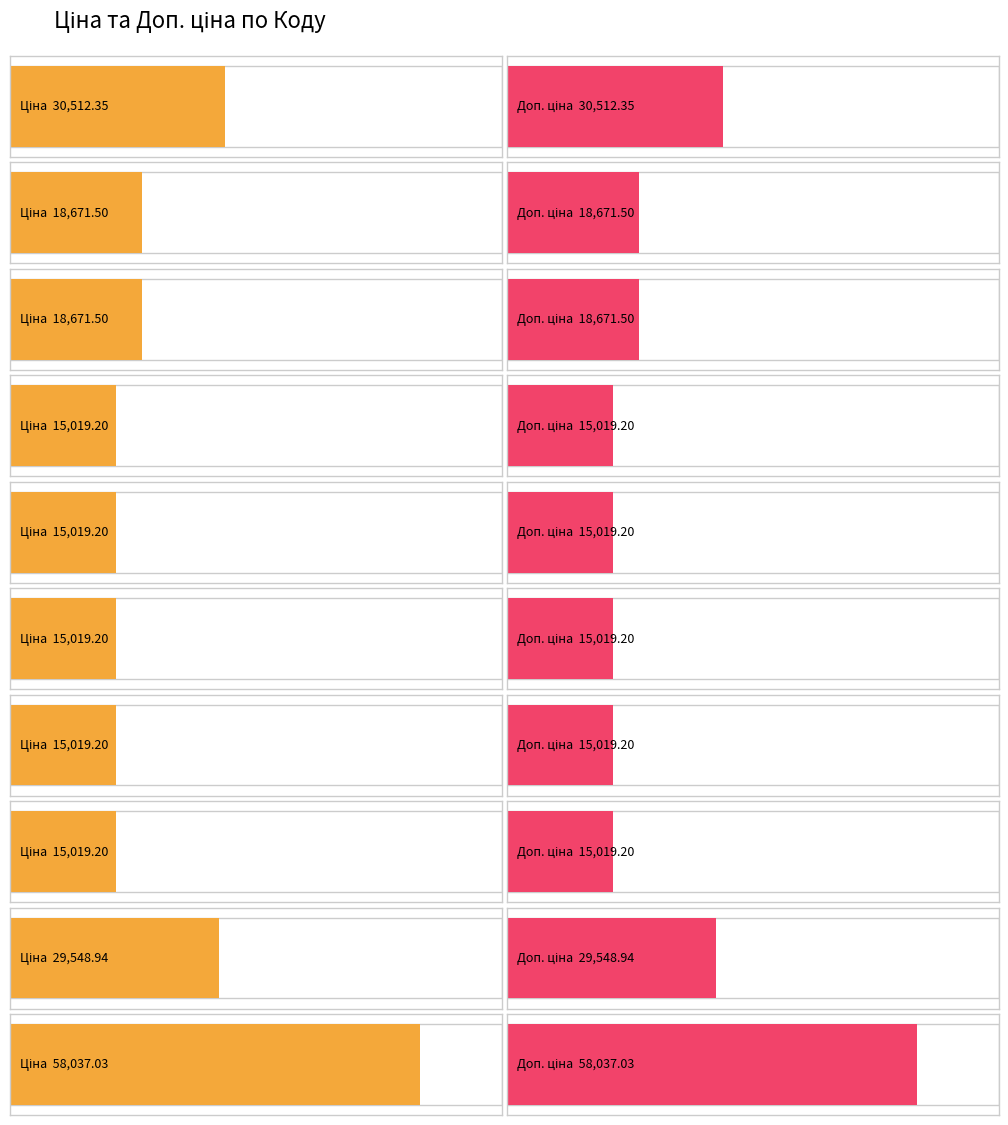

How many groups of bars are there?

10